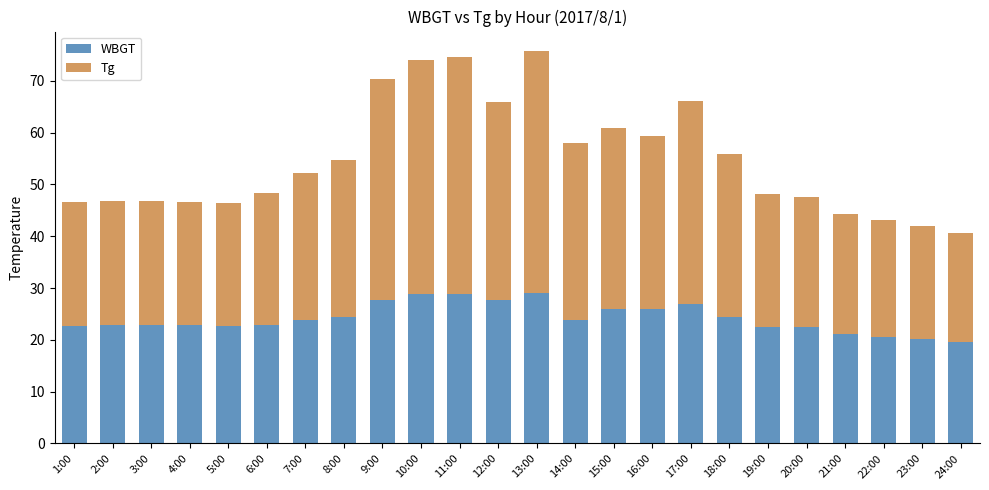

What is the total value across all series at 12:00?

65.9